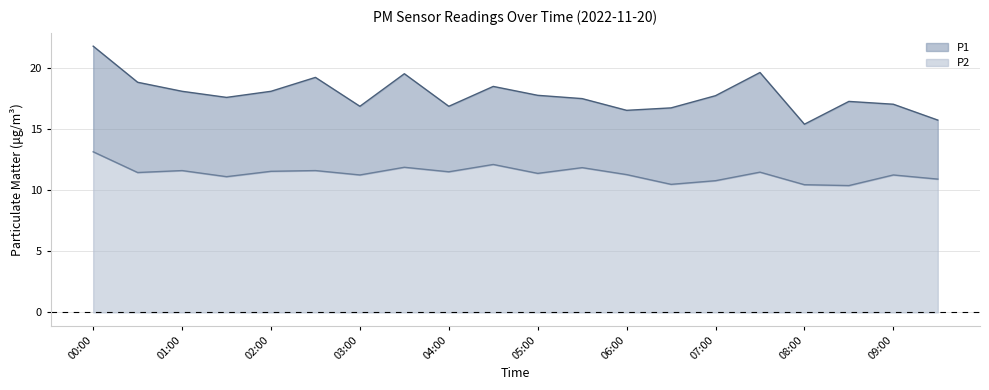

What is the label of the 6th point from the right?

07:00